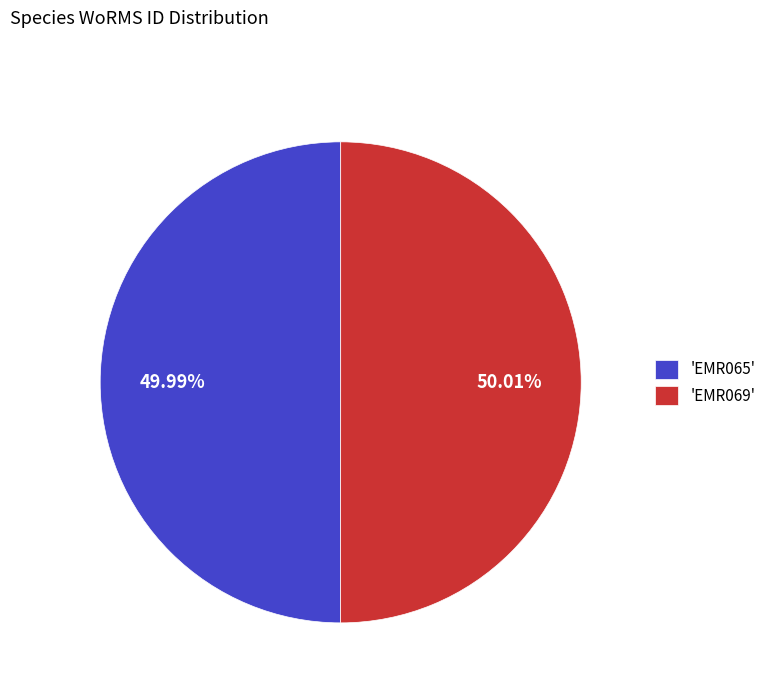

How many segments does this pie chart have?

2